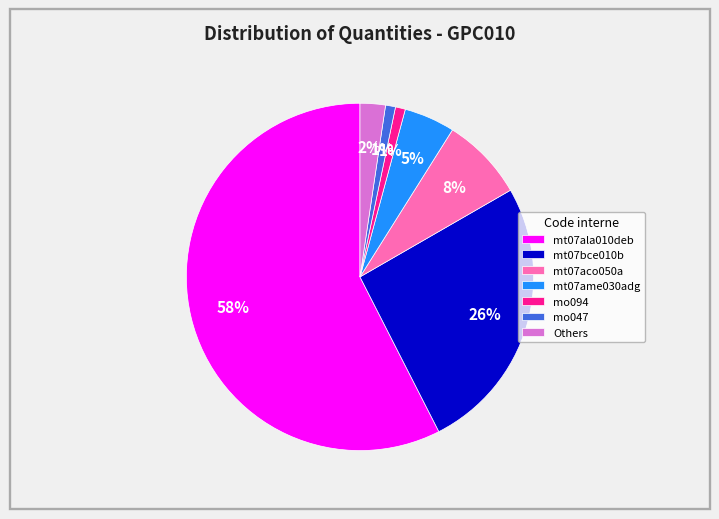

Which slice is the largest?

mt07ala010deb